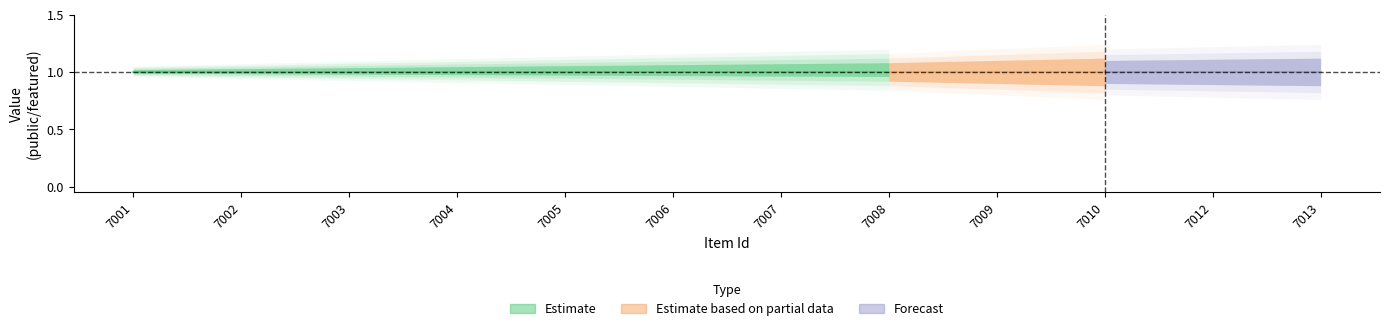

Is the value of public at 7002 greater than the value of featured at 7012?

Yes